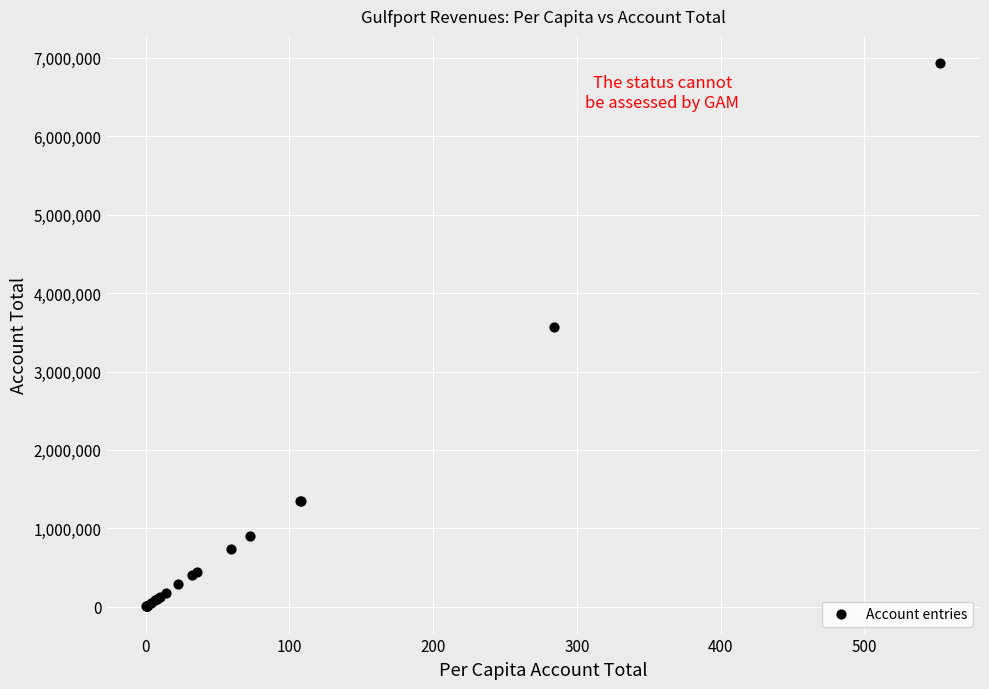

What Y value in the scatter plot is closest to 3469498?

3563116